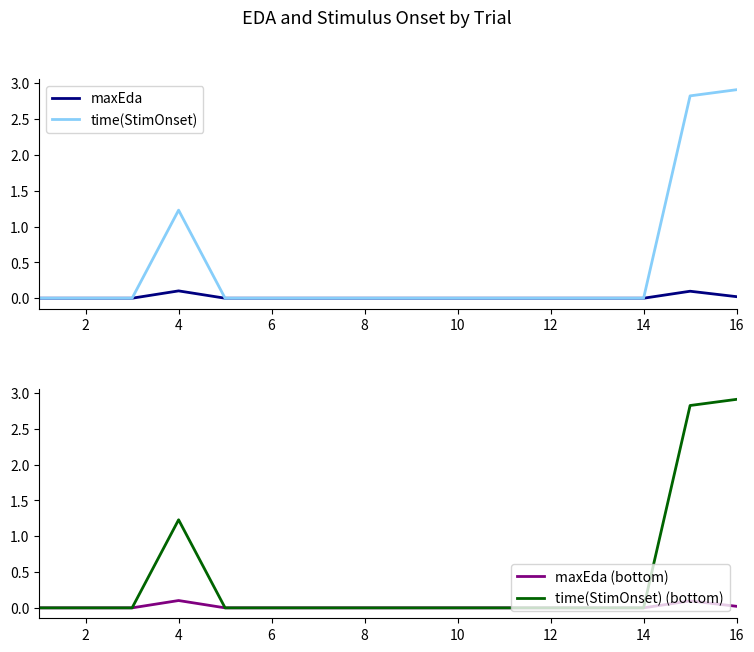

True or false: time(StimOnset) (bottom) has a value of 0.0 at 12.

True